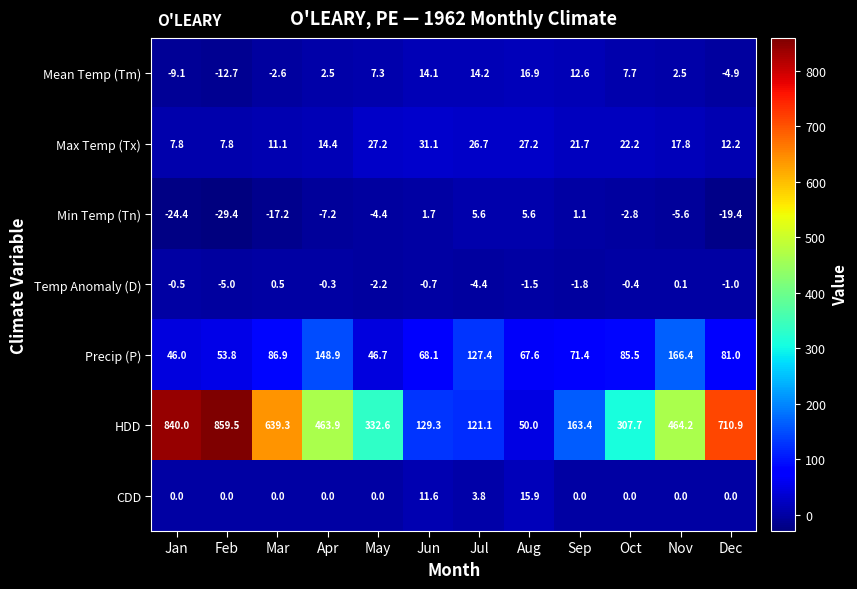

What is the sum of all Mean Temp (Tm) values?

48.5